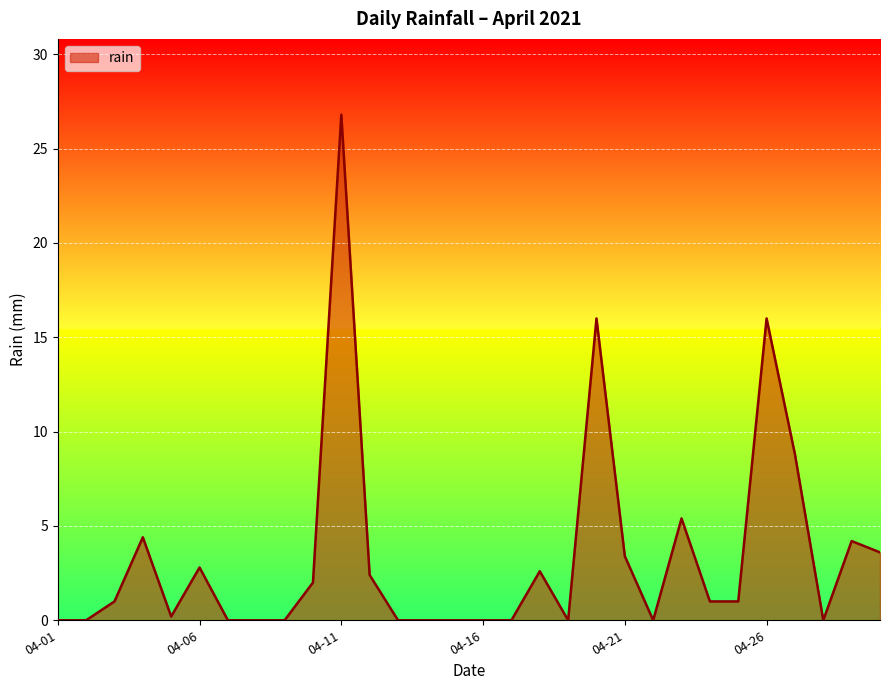

What is the maximum value shown in the chart?

26.8